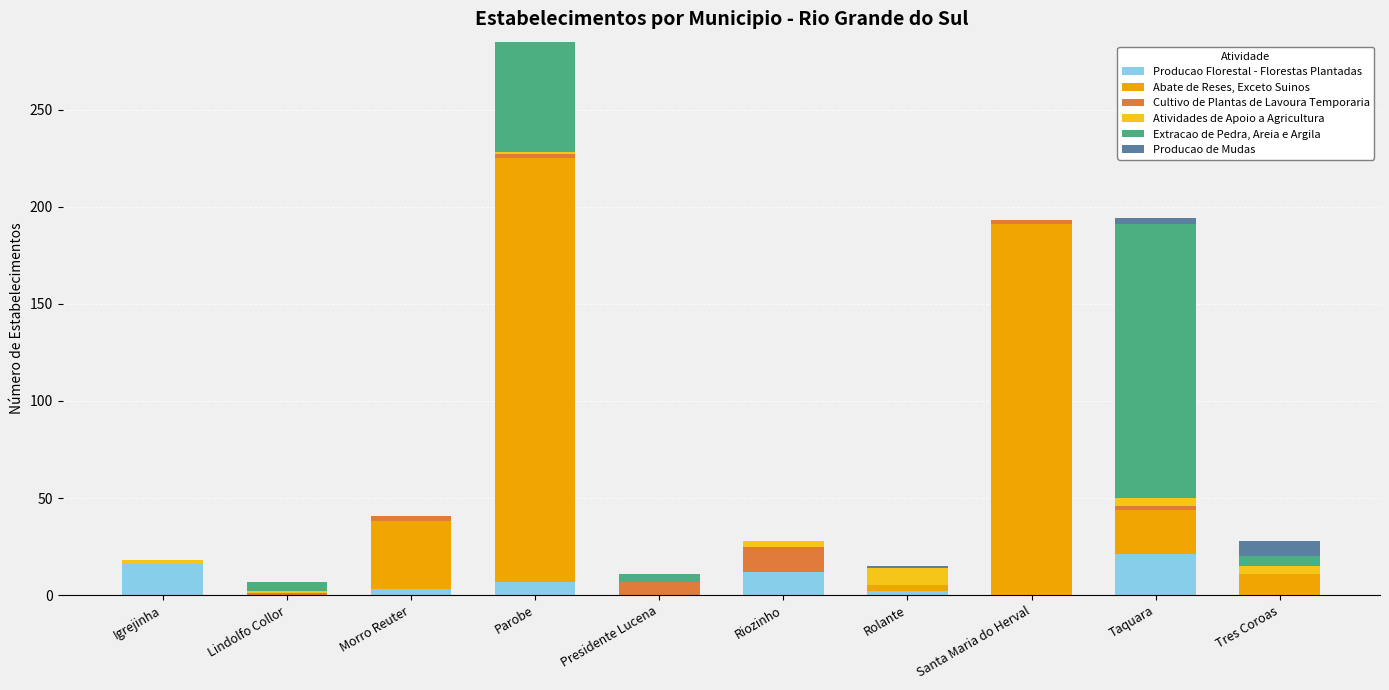

Are the bars grouped side by side (vs. stacked)?

No